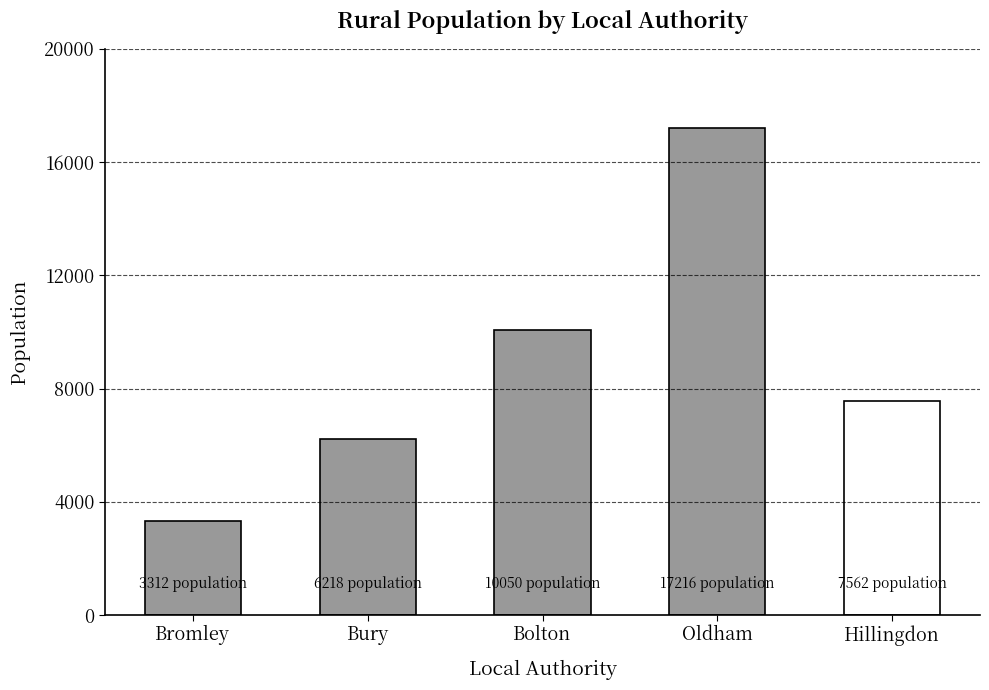

Reading left to right, extract all data points from this chart.

Bromley=3312	Bury=6218	Bolton=10050	Oldham=17216	Hillingdon=7562